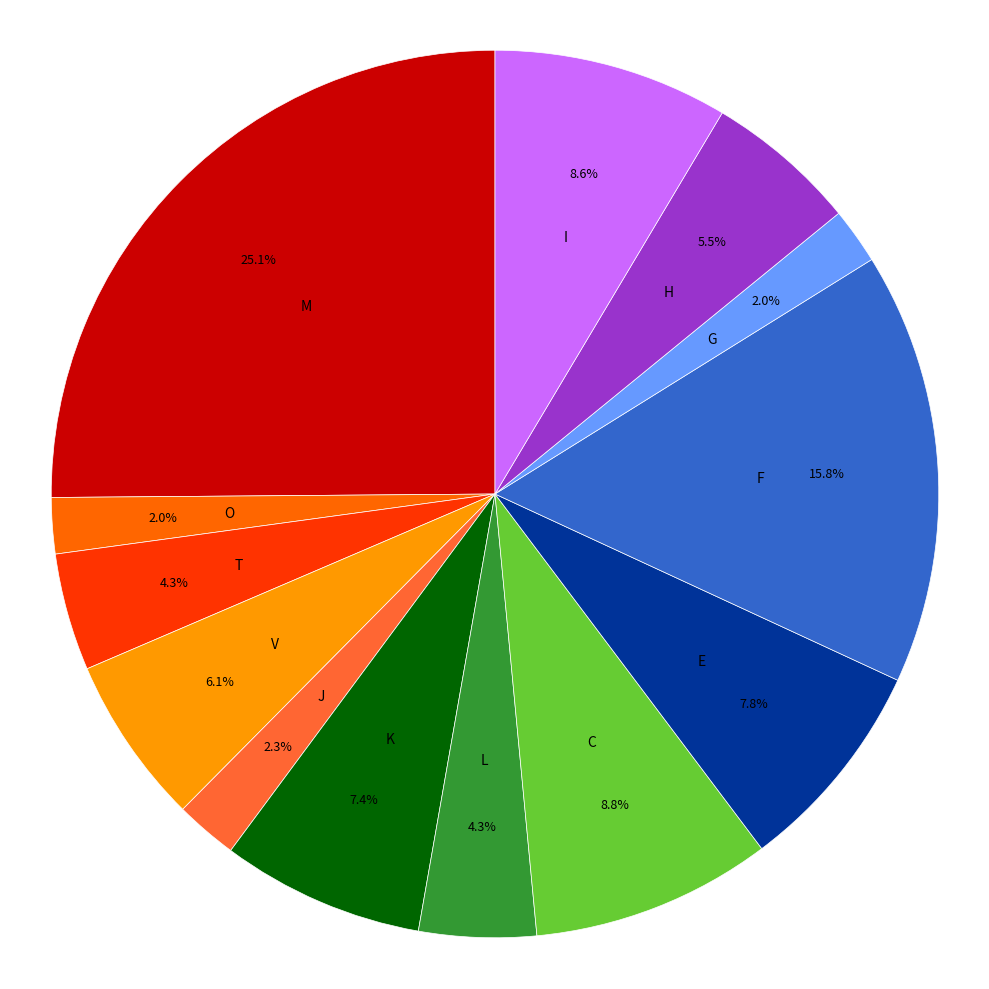

Is there a majority slice in this chart?

No